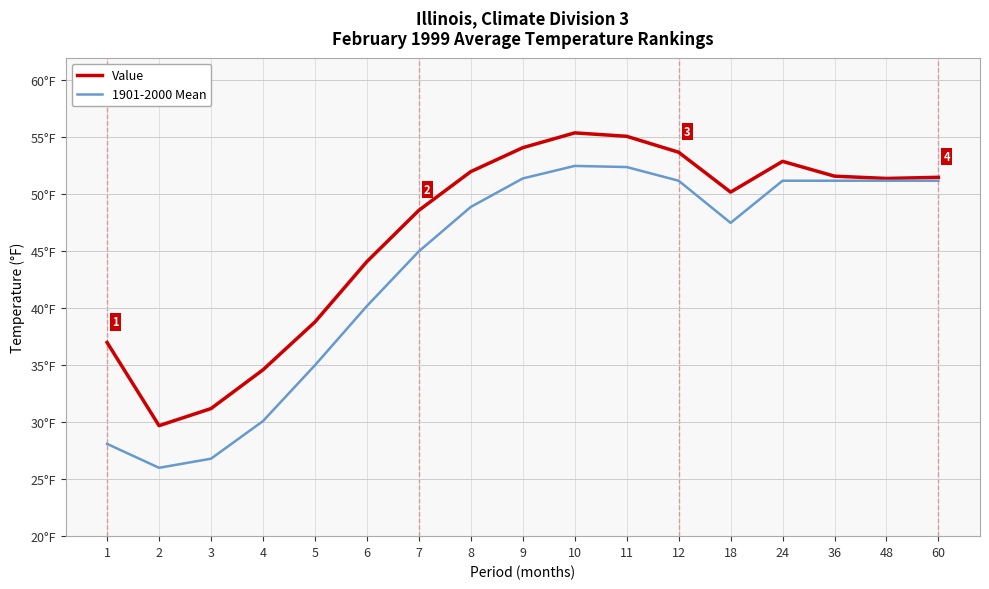

Reading left to right, what are all the values shown in this chart?

Value: 37.0	29.7	31.2	34.6	38.8	44.1	48.6	52.0	54.1	55.4	55.1	53.7	50.2	52.9	51.6	51.4	51.5
1901-2000 Mean: 28.1	26.0	26.8	30.1	35.0	40.2	45.0	48.9	51.4	52.5	52.4	51.2	47.5	51.2	51.2	51.2	51.2